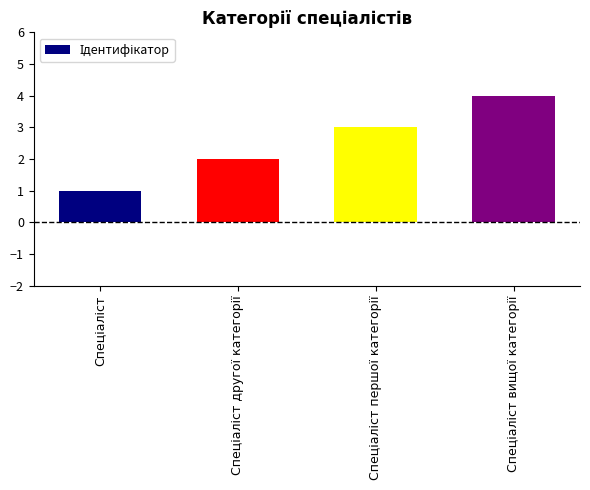

Reading left to right, extract all data points from this chart.

1	2	3	4